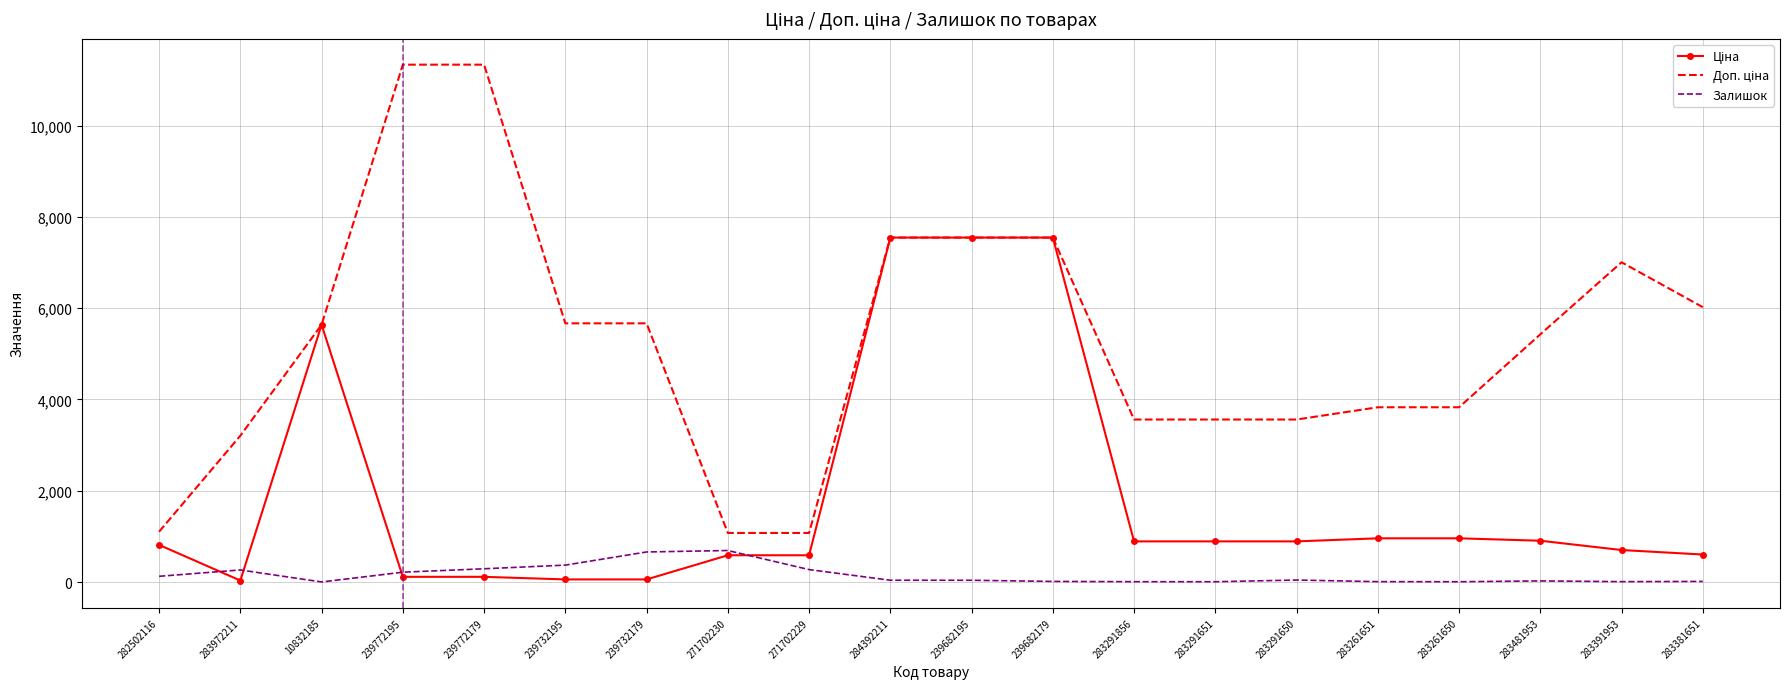

What is the total value across all series at 271702230?

2350.4